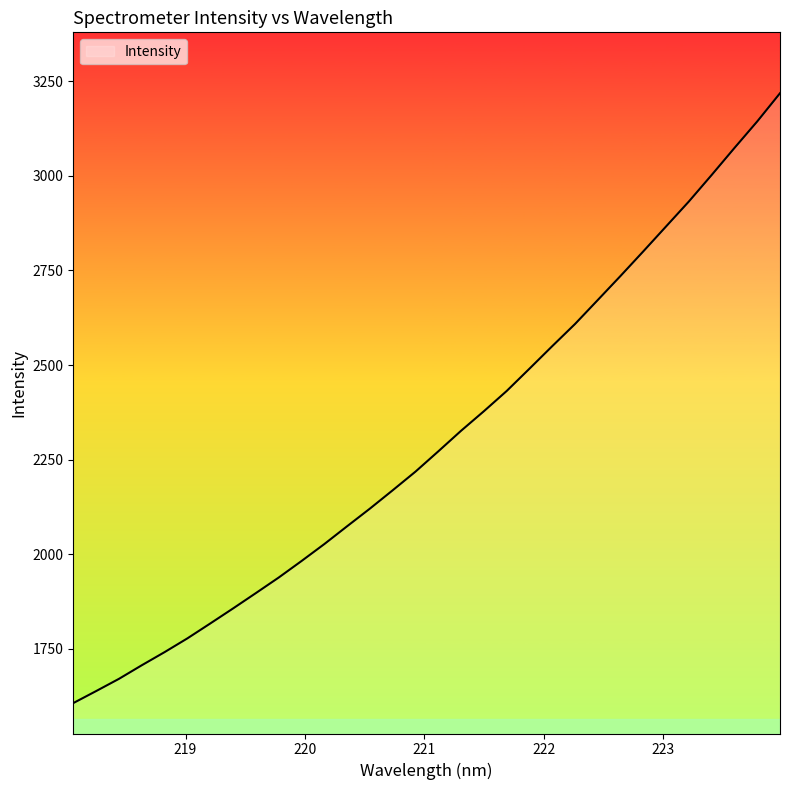

What is the maximum value shown in the chart?

3218.3